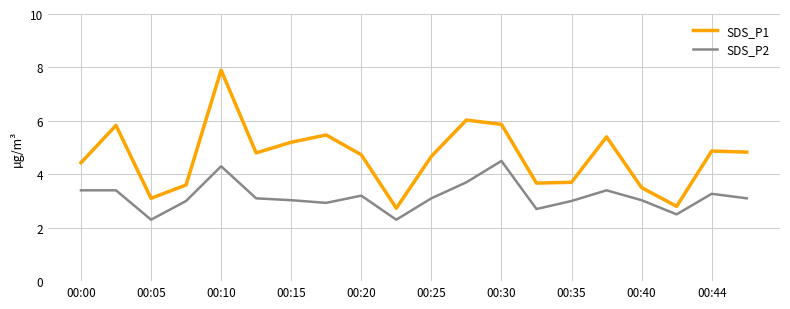

List the series in order of their peak value, lowest first.

SDS_P2, SDS_P1